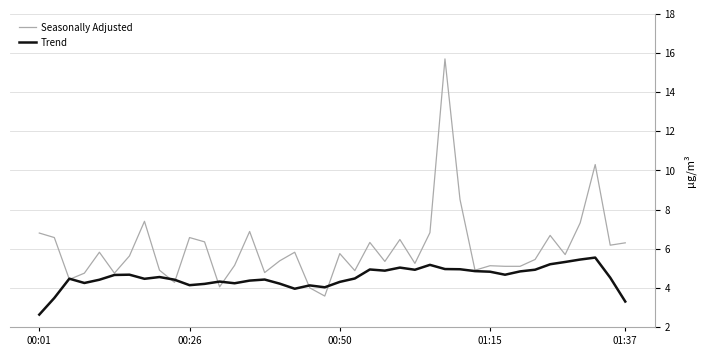

Which series has the largest total across all categories?

Seasonally Adjusted